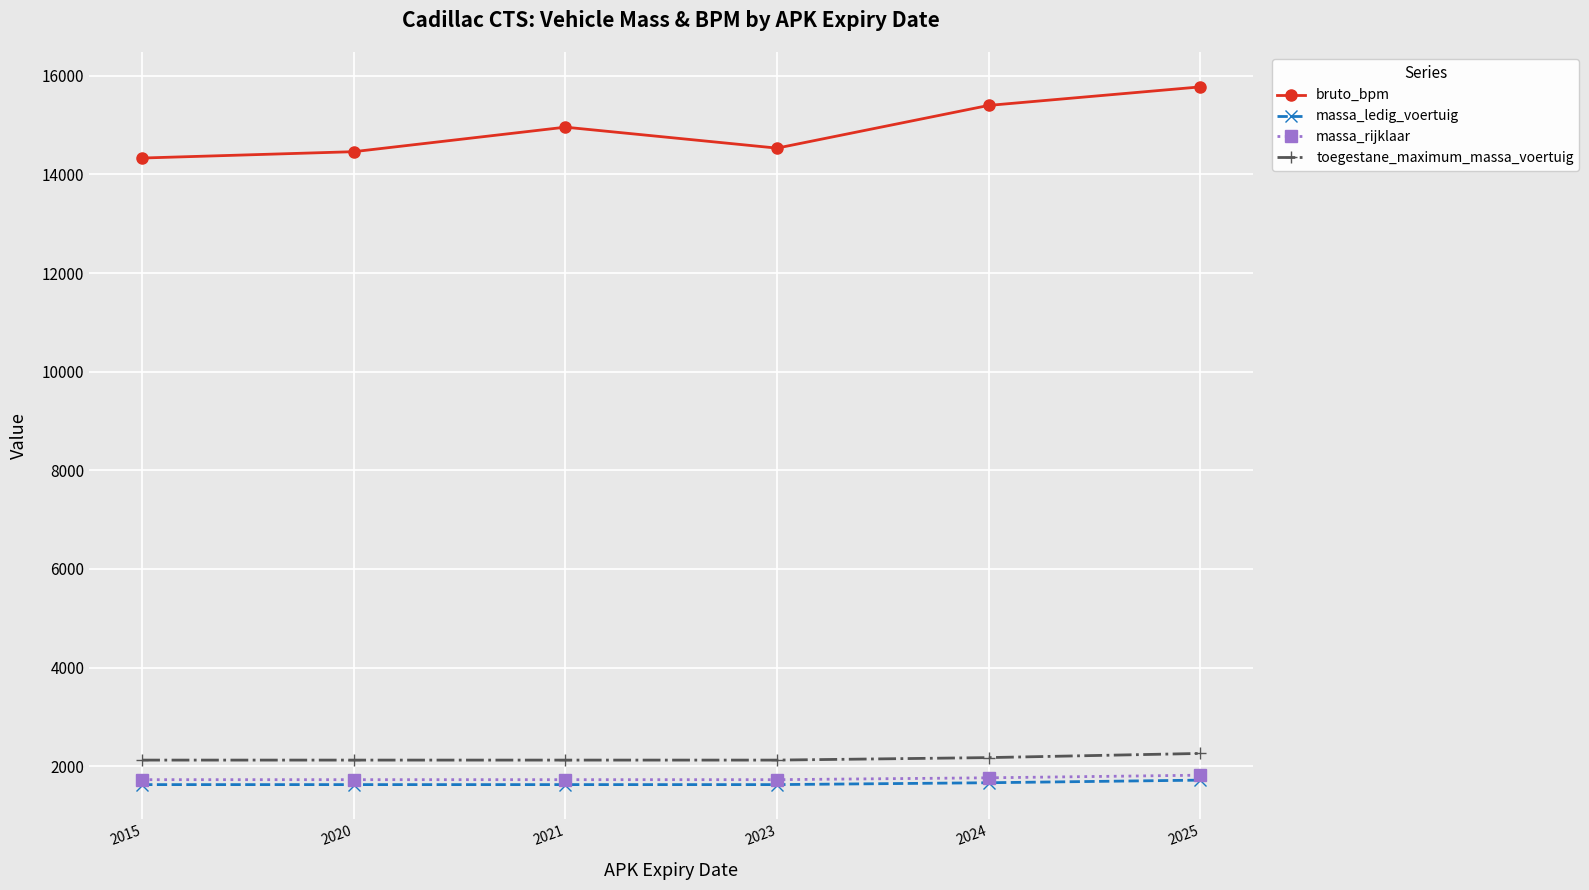

What is the difference between the second highest and second lowest values in the toegestane_maximum_massa_voertuig series?

50.5